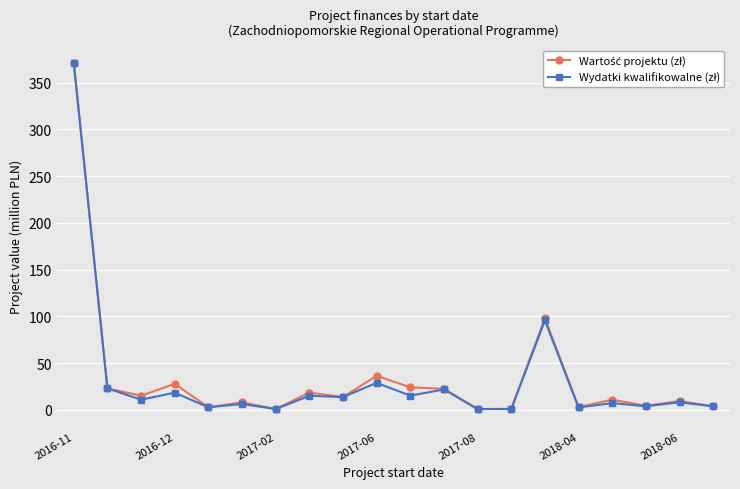

How many distinct data groups are displayed?

2